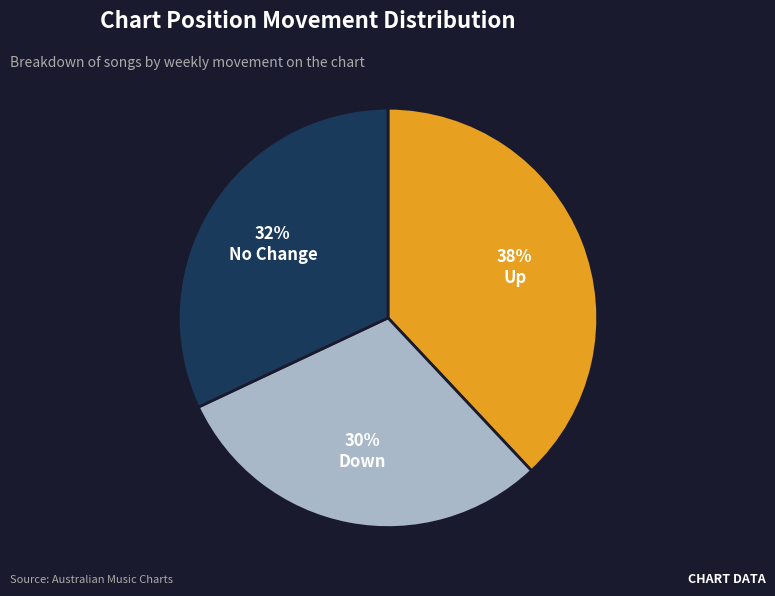

To the nearest percent, what portion does Down represent?

30%